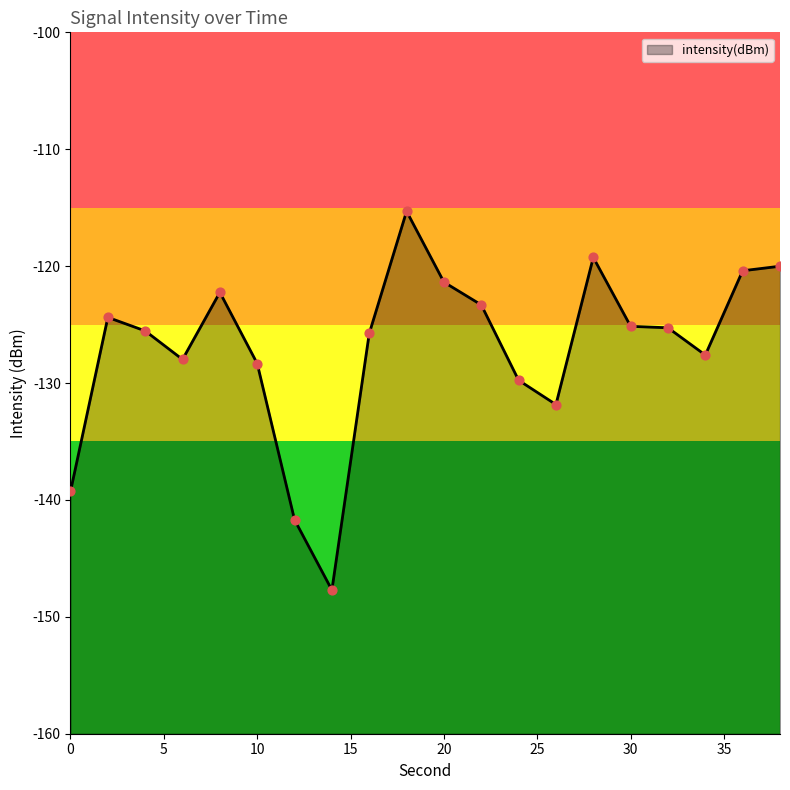

Between 32 and 18, which is larger?

18